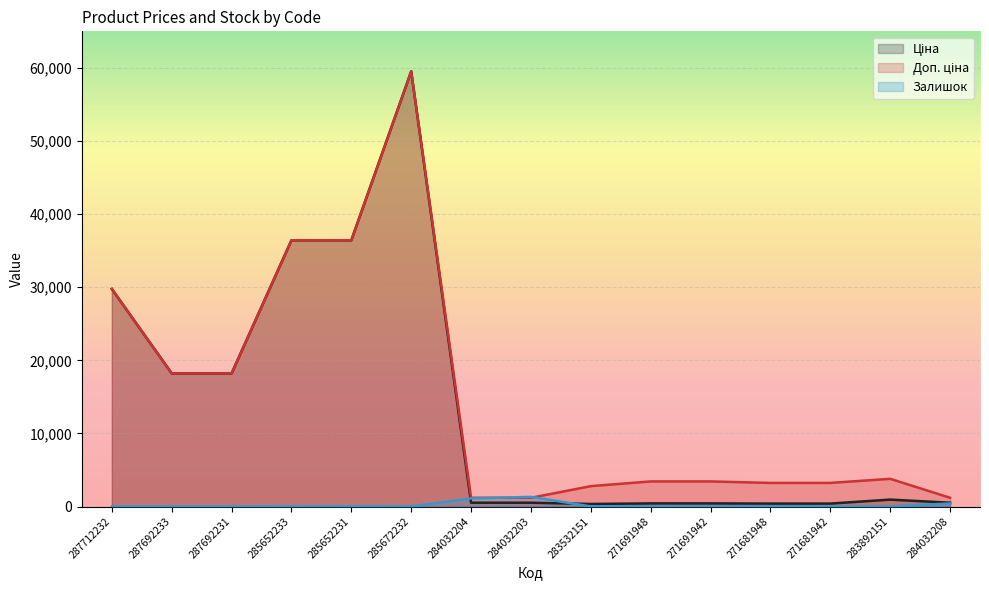

The value of Ціна at 283532151 is 196.1. True or false?

False